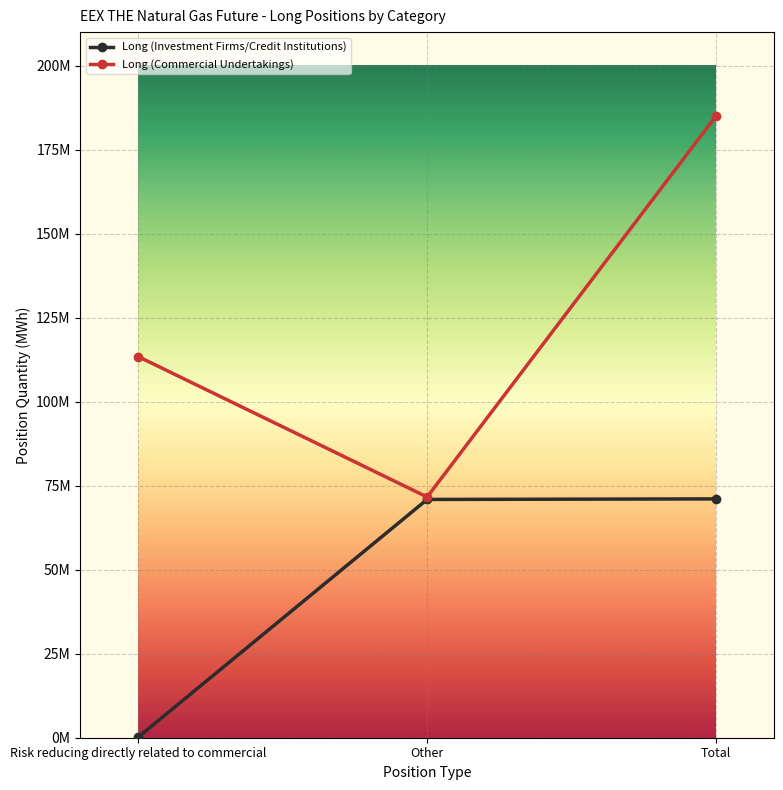

Is this an area chart (filled region under the line)?

No